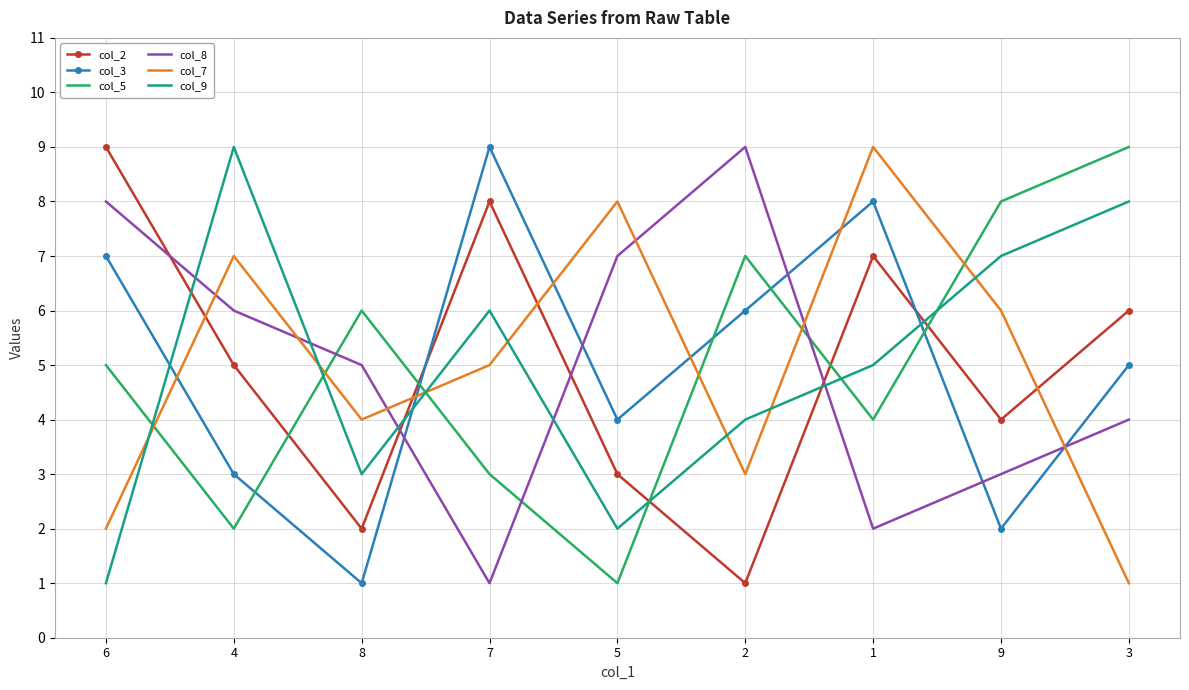

Reading left to right, extract all data points from this chart.

col_2: 9	5	2	8	3	1	7	4	6
col_3: 7	3	1	9	4	6	8	2	5
col_5: 5	2	6	3	1	7	4	8	9
col_8: 8	6	5	1	7	9	2	3	4
col_7: 2	7	4	5	8	3	9	6	1
col_9: 1	9	3	6	2	4	5	7	8